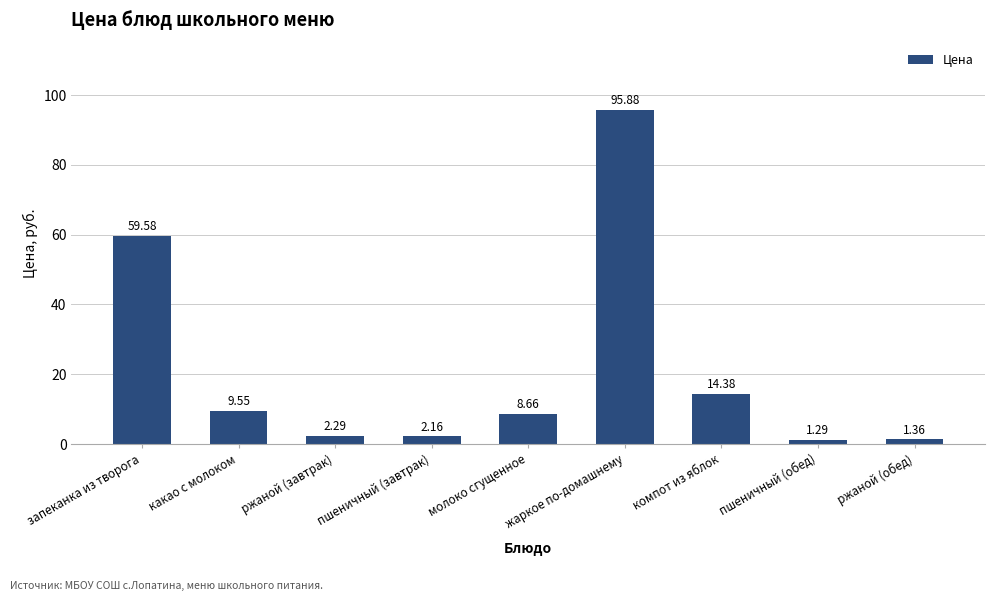

Where does the data first go above 8?

запеканка из творога